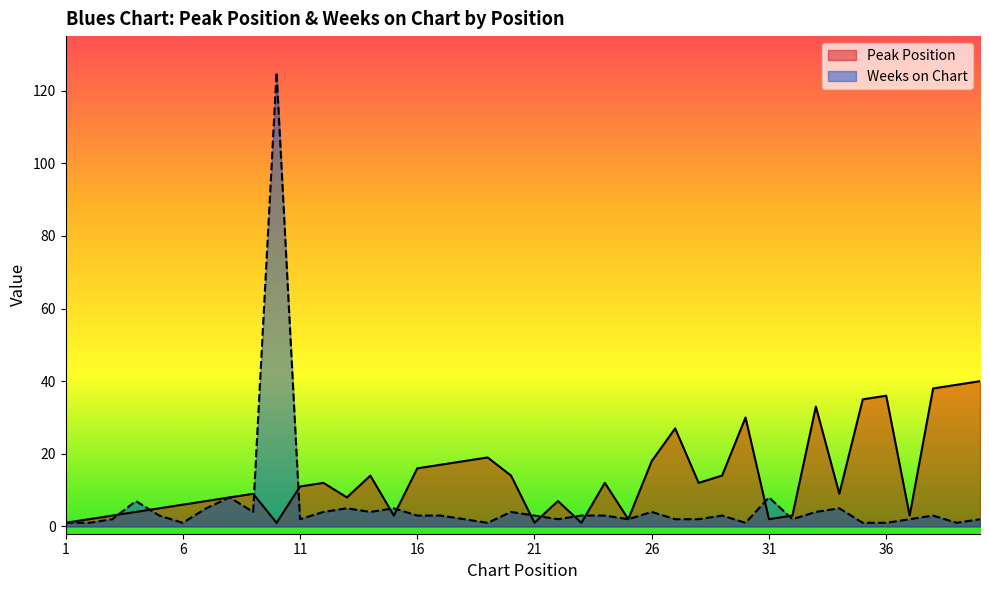

How many series are shown in this chart?

2